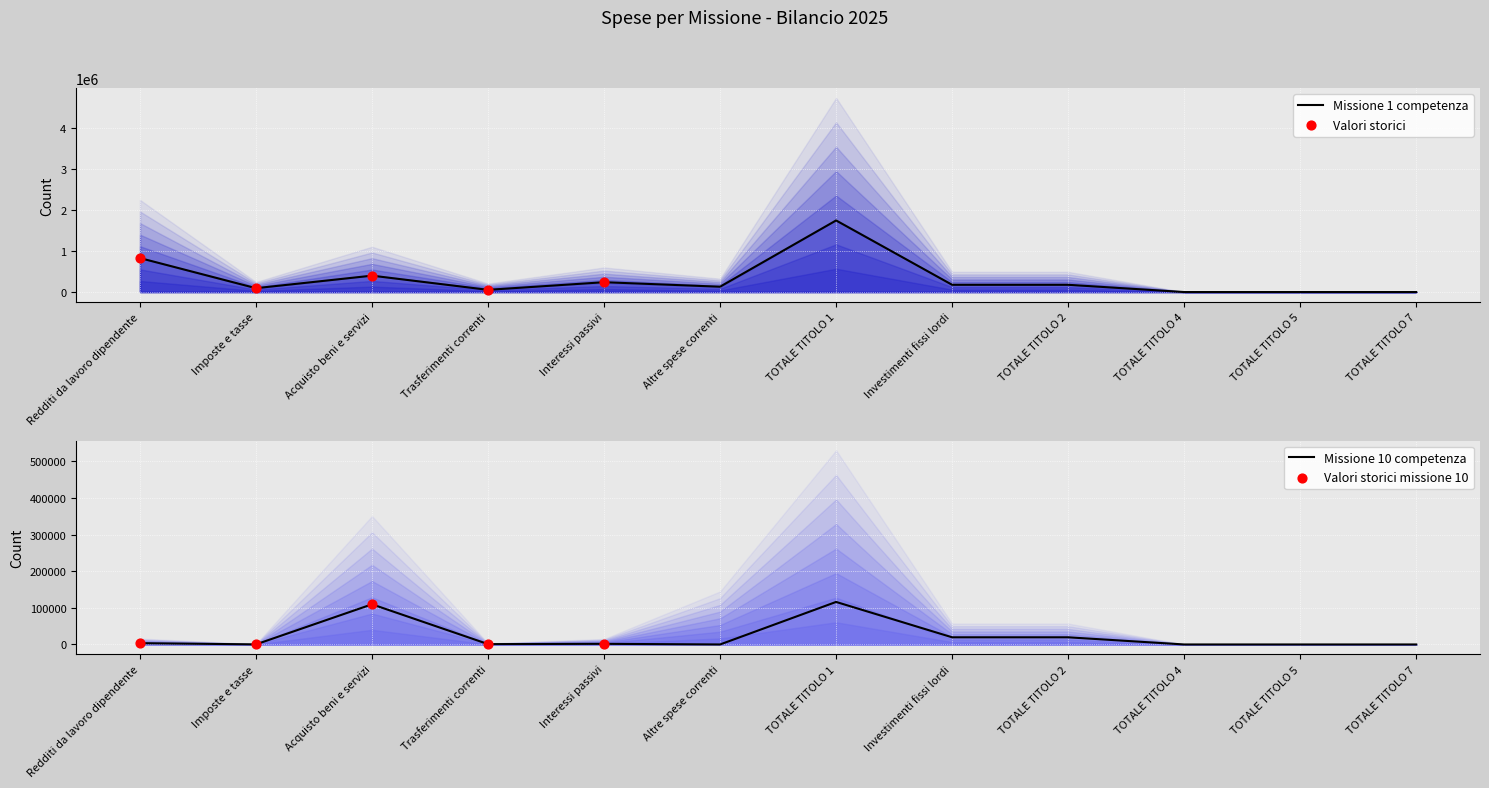

What is the highest value of the Missione 1 competenza series?

1746695.0